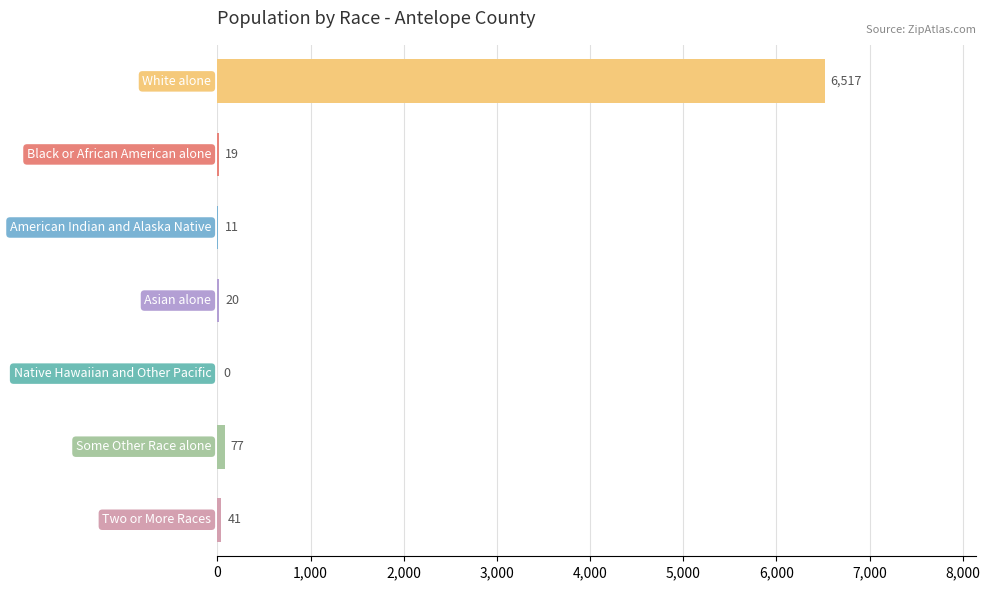

How many values are above zero?

6